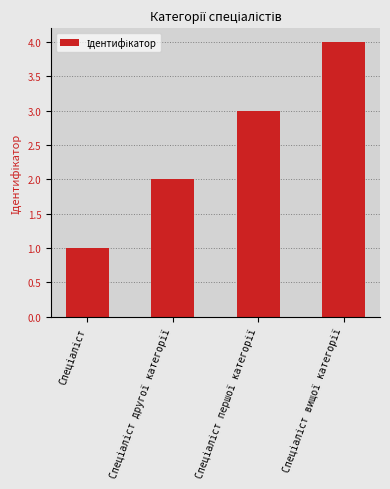

What is the greatest value displayed?

4